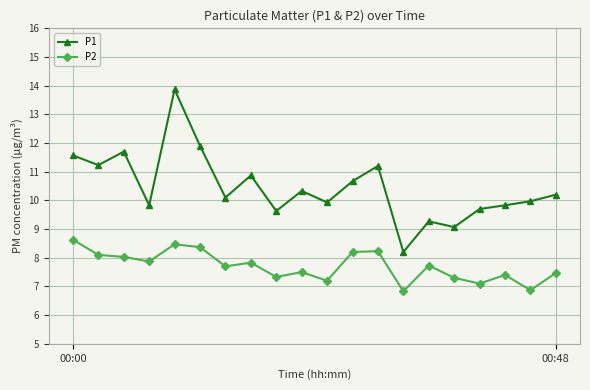

What is the smallest value displayed?

6.8